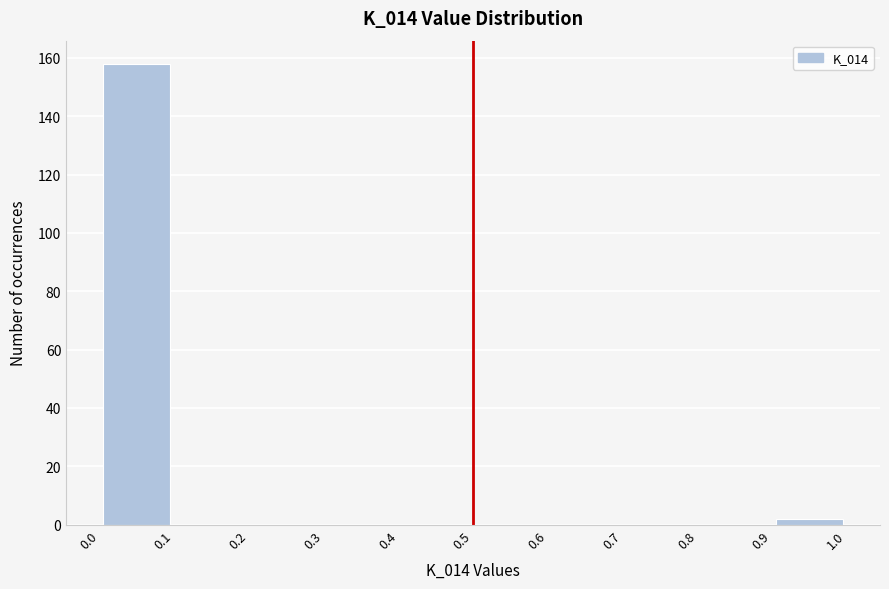

What is the height of the bar covering 0.0 to 0.1 on the x-axis? The values are not printed on the chart, so give them approximately, as read against the axis.

158